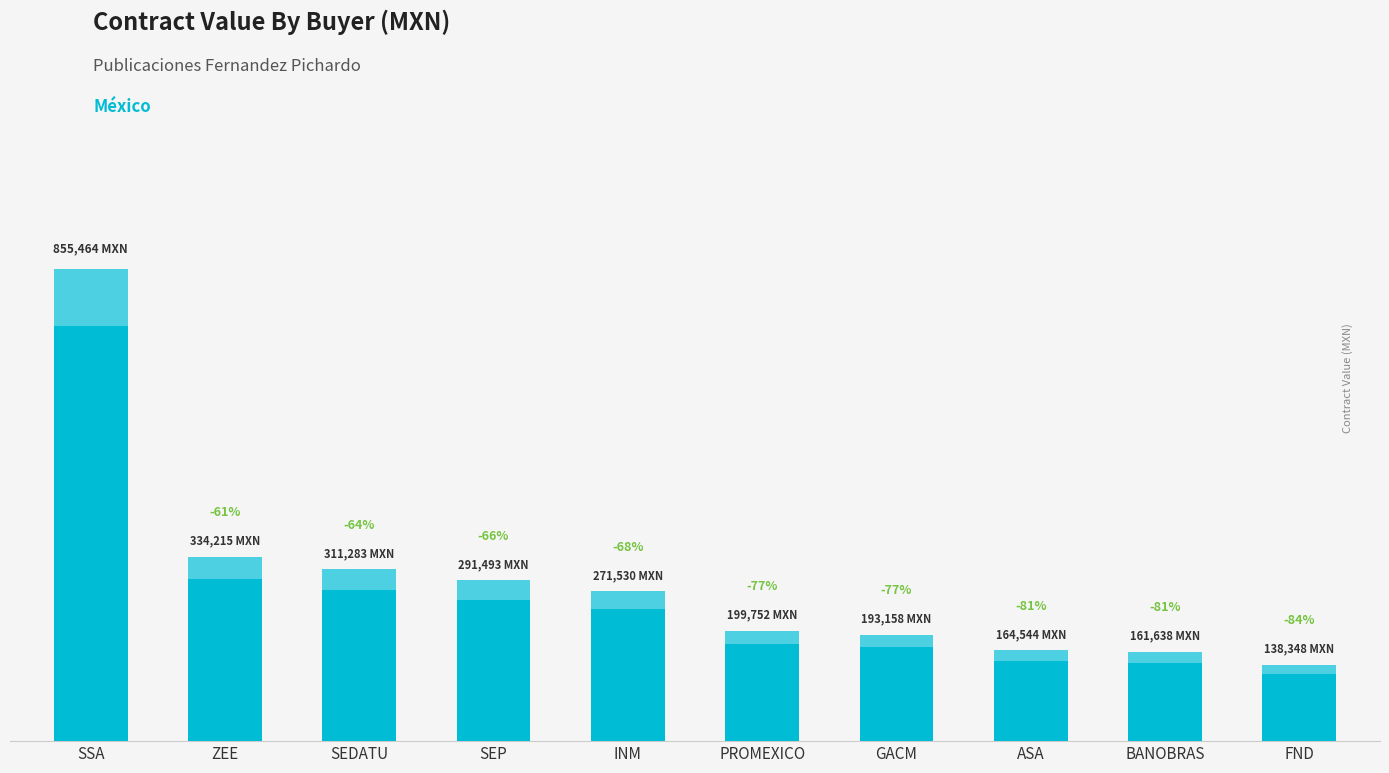

True or false: the data shows 291493.3 at SEP.

True